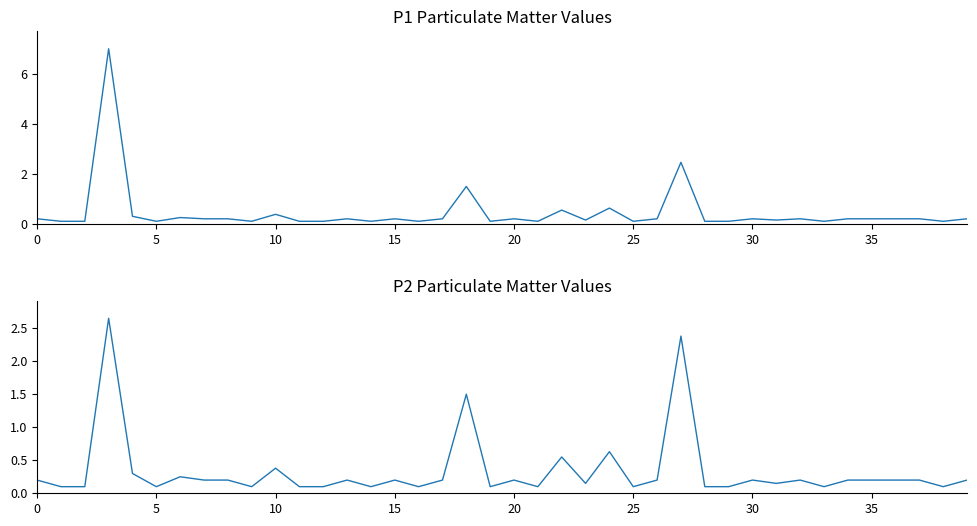

What are all the series names shown in the legend?

P1, P2